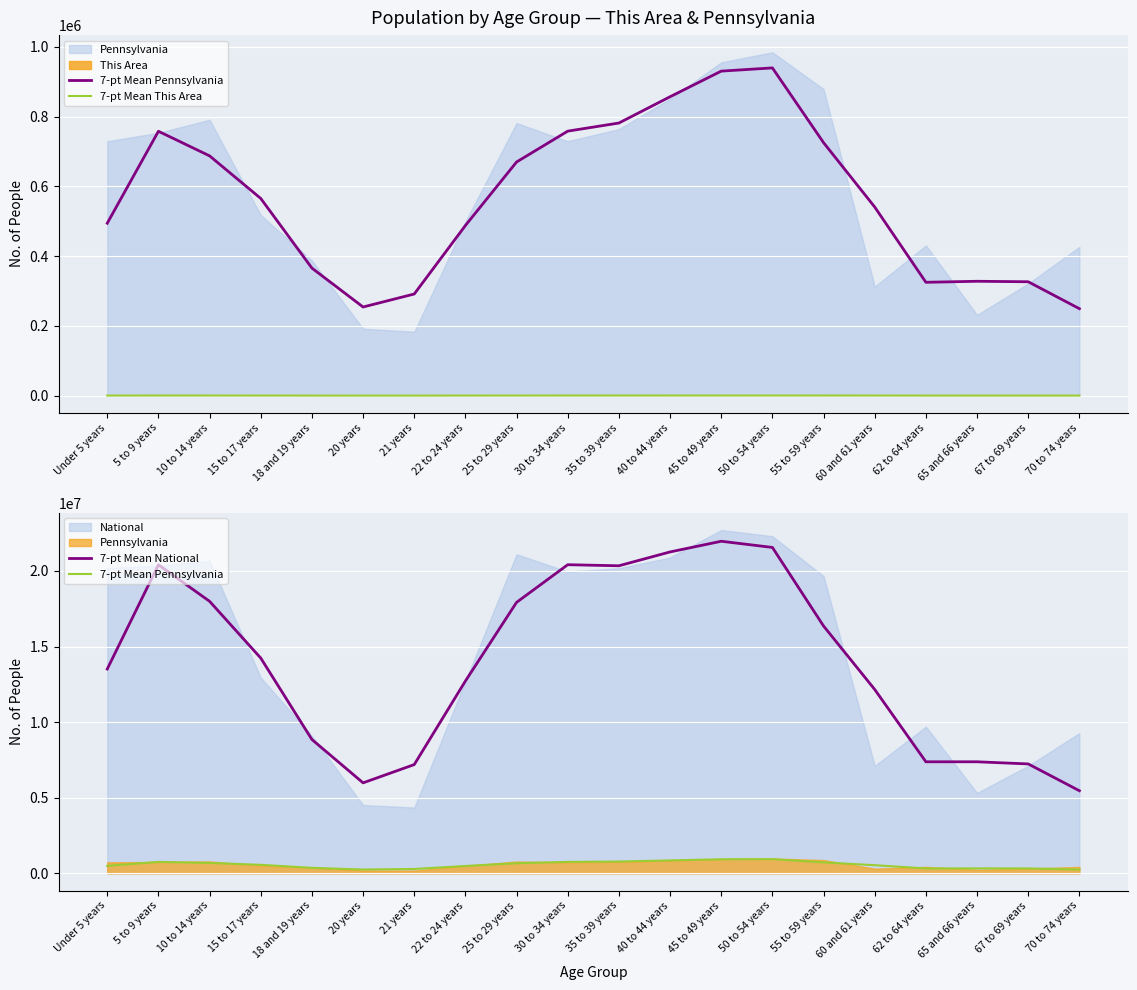

At which label does 7-pt Mean This Area first exceed 180?

5 to 9 years